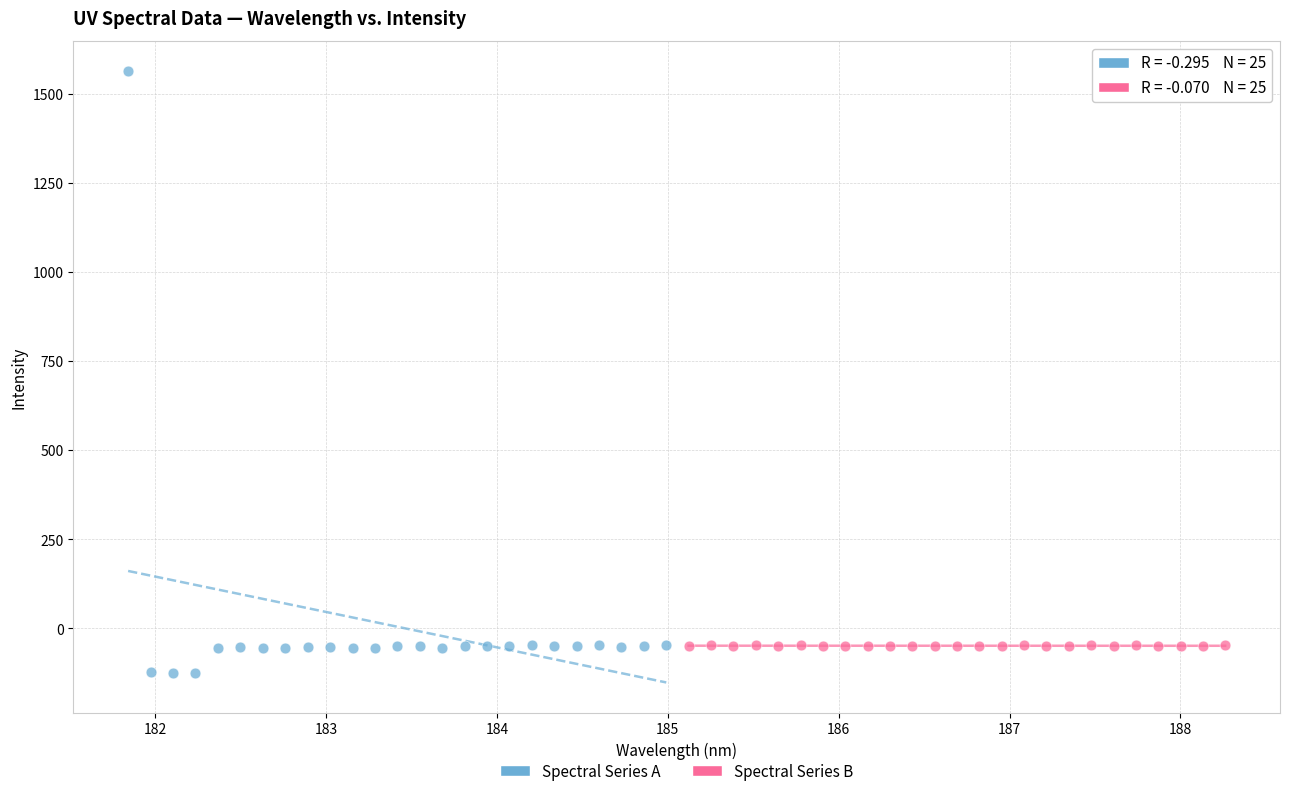

Which series has the widest spread of Y values?

Spectral Series A